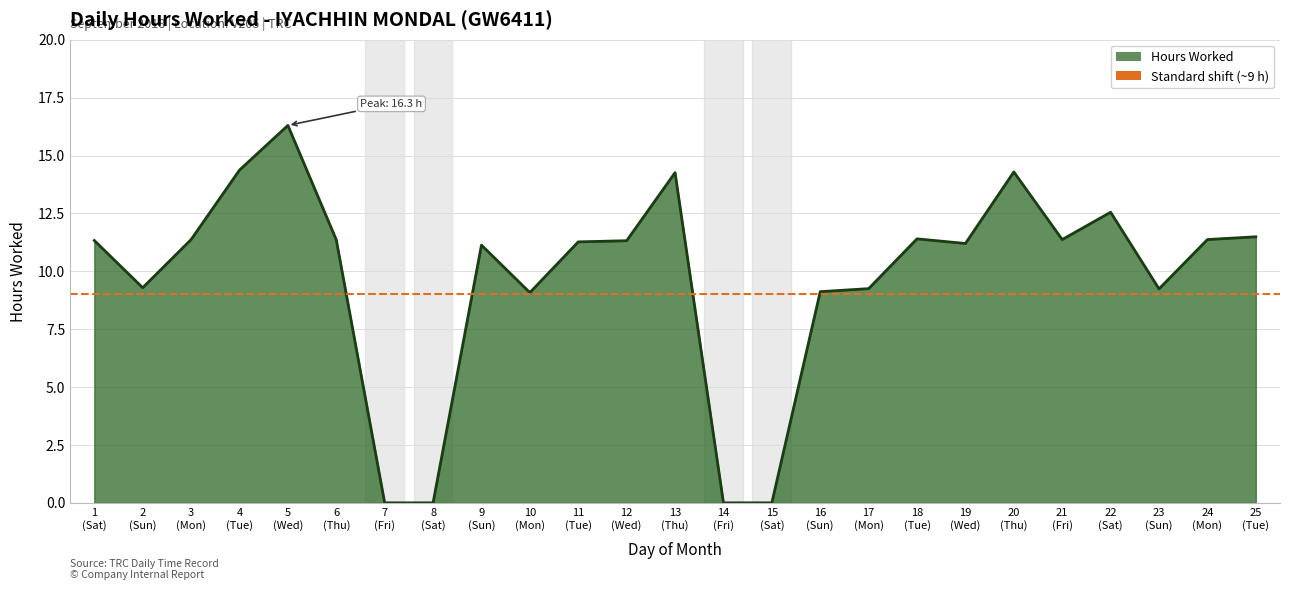

The chart shows a value of 11.4 at 3 (Mon). True or false?

True